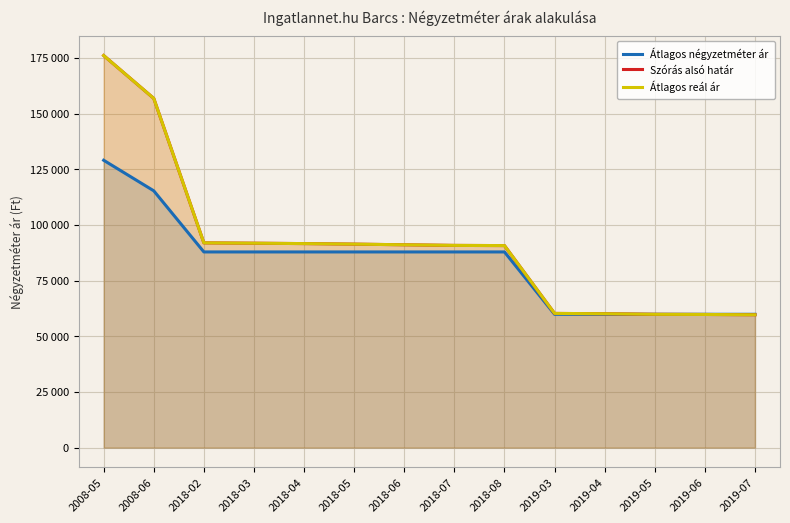

Is it true that Szórás alsó határ equals 128493 at 2018-03?

False